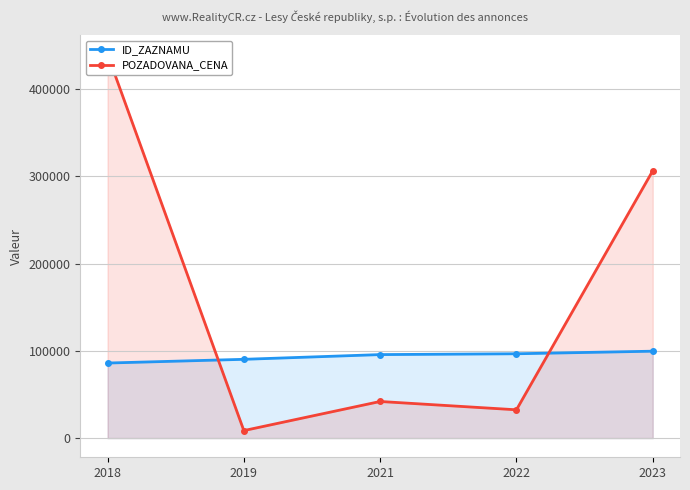

At which label does POZADOVANA_CENA reach its peak?

2018